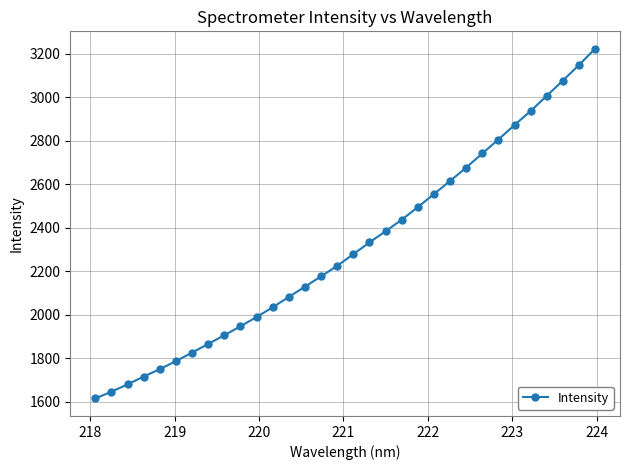

What is the difference between the maximum and minimum values?

1606.6